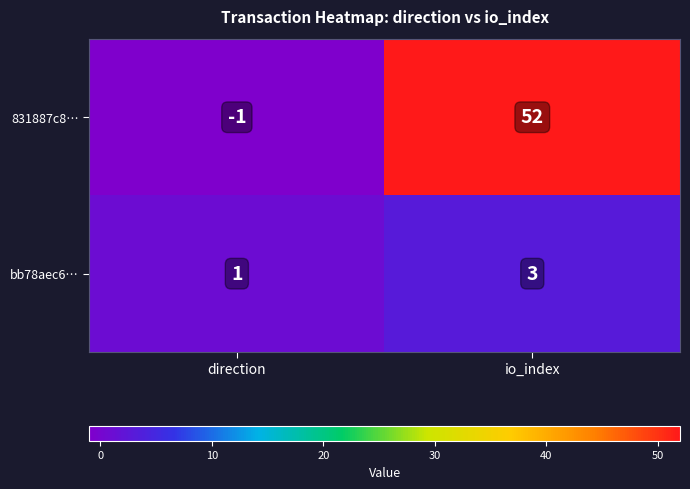

At which category is the sum across all series the highest?

io_index